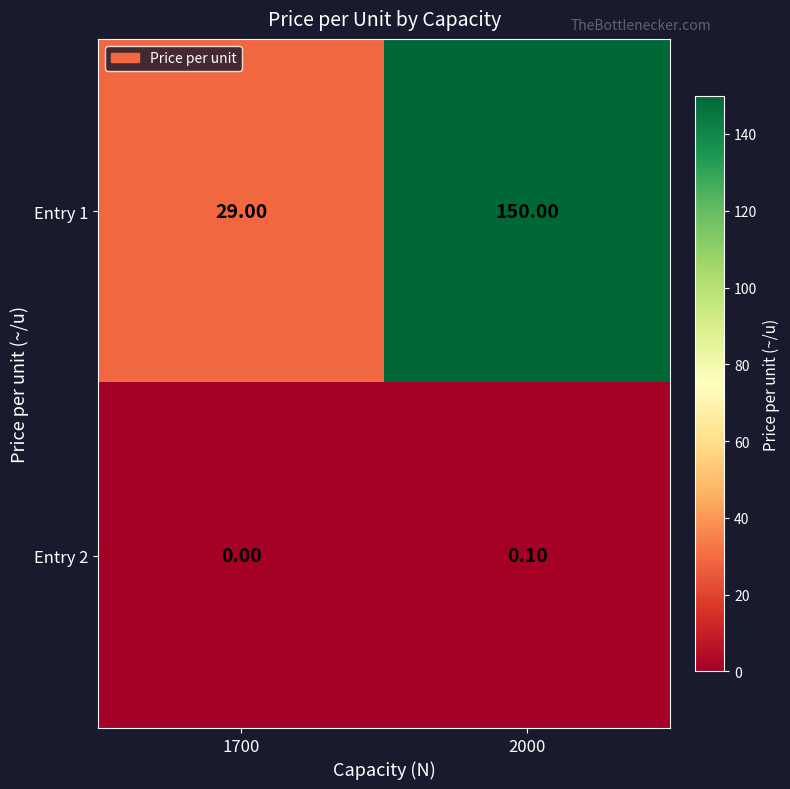

What is the sum of all Entry 1 values?

179.0